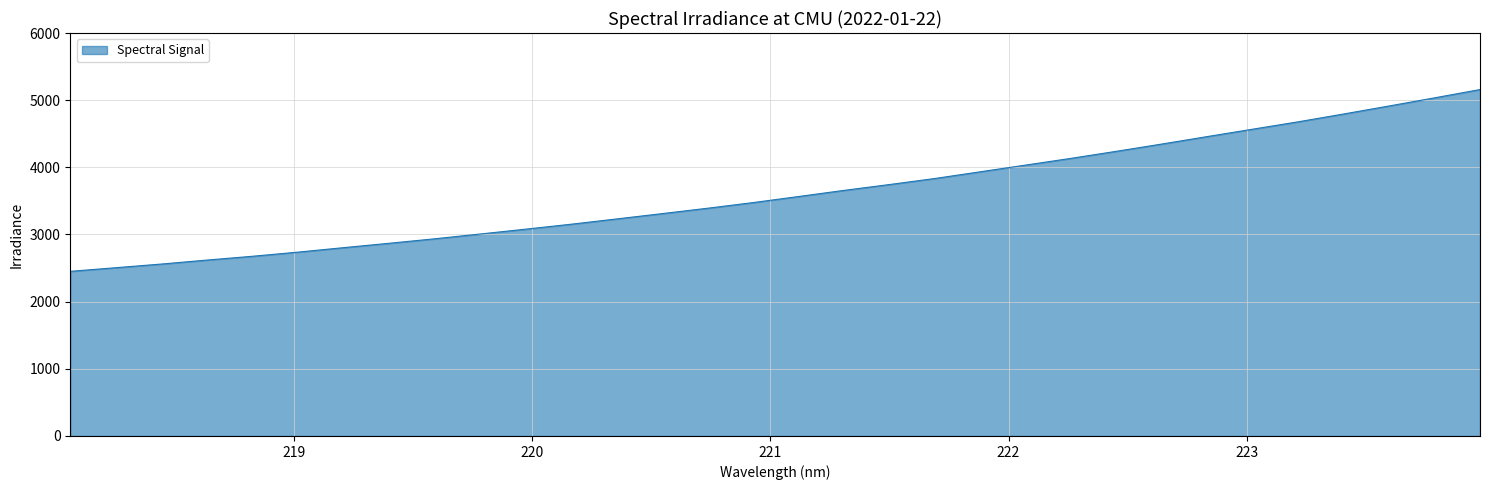

What is the sum of all values?

115896.9